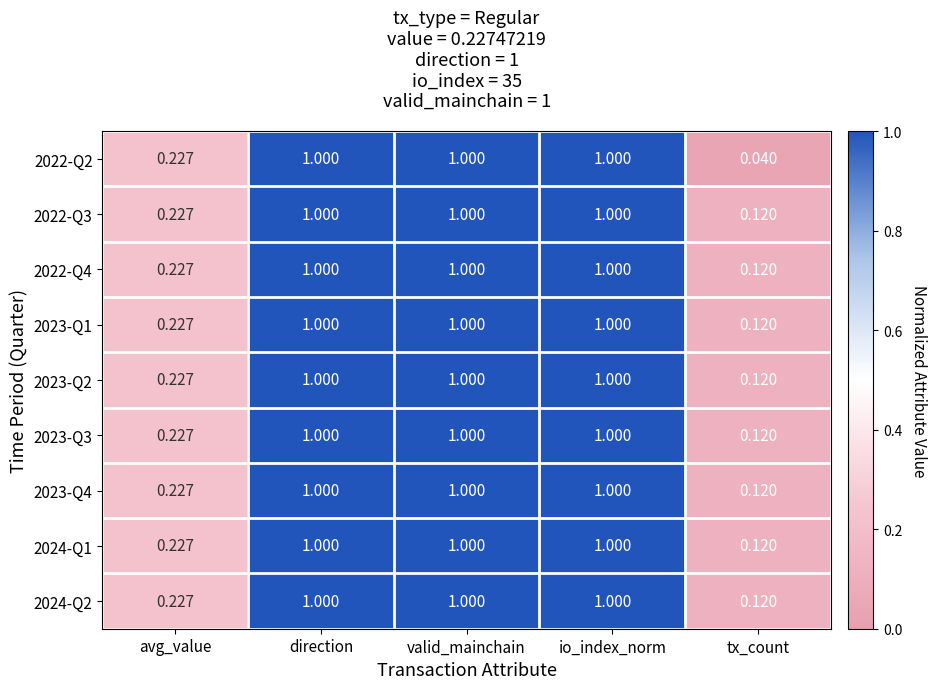

At how many categories does at least one series exceed 0?

5